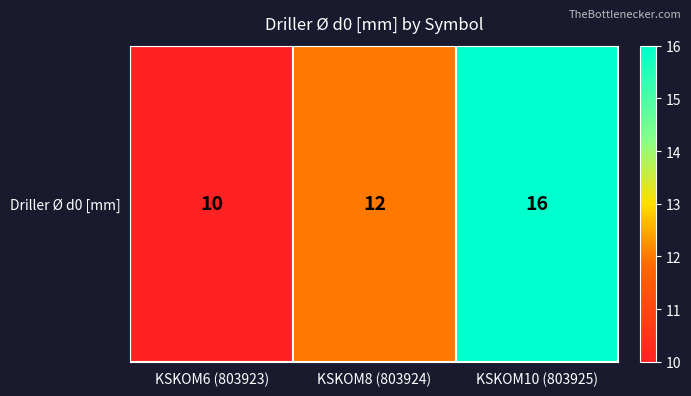

Rank the categories by value from lowest to highest.

KSKOM6 (803923), KSKOM8 (803924), KSKOM10 (803925)